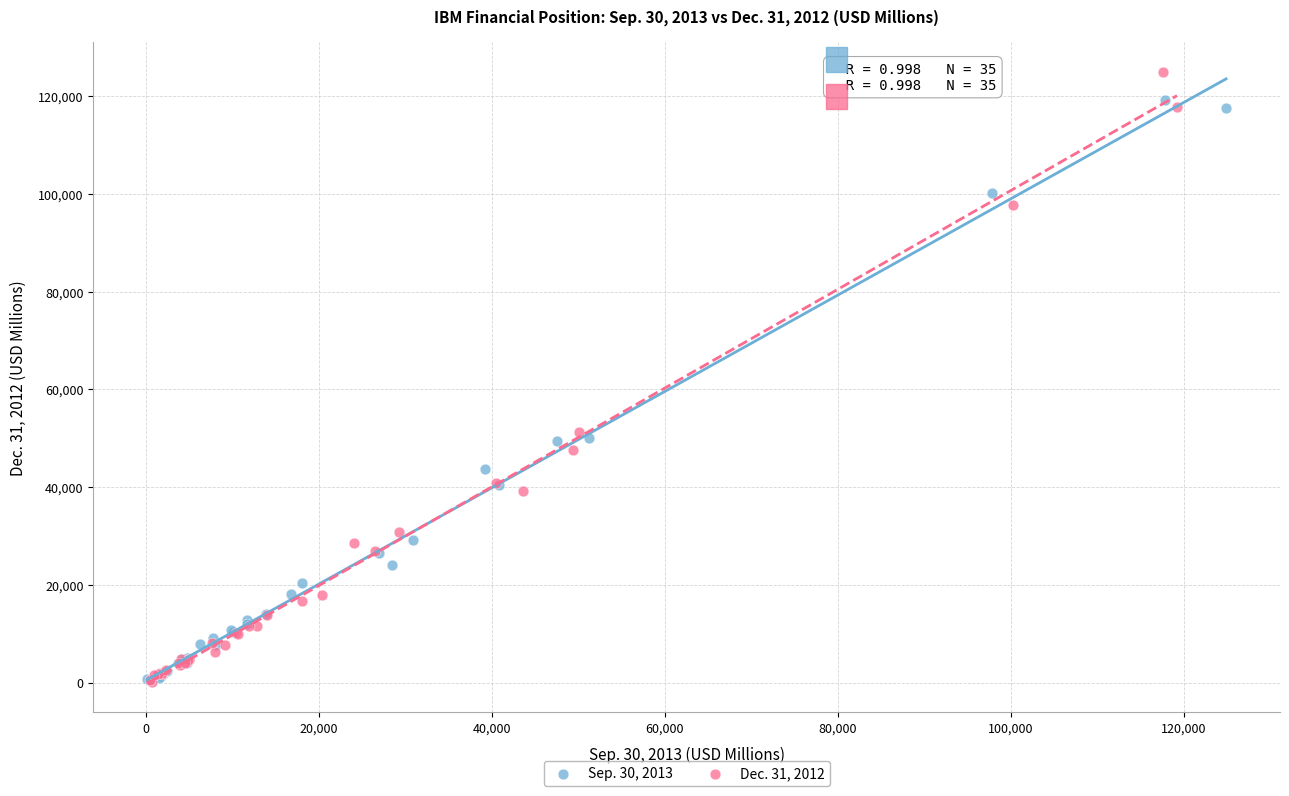

Which series contains the highest Y value?

Dec. 31, 2012